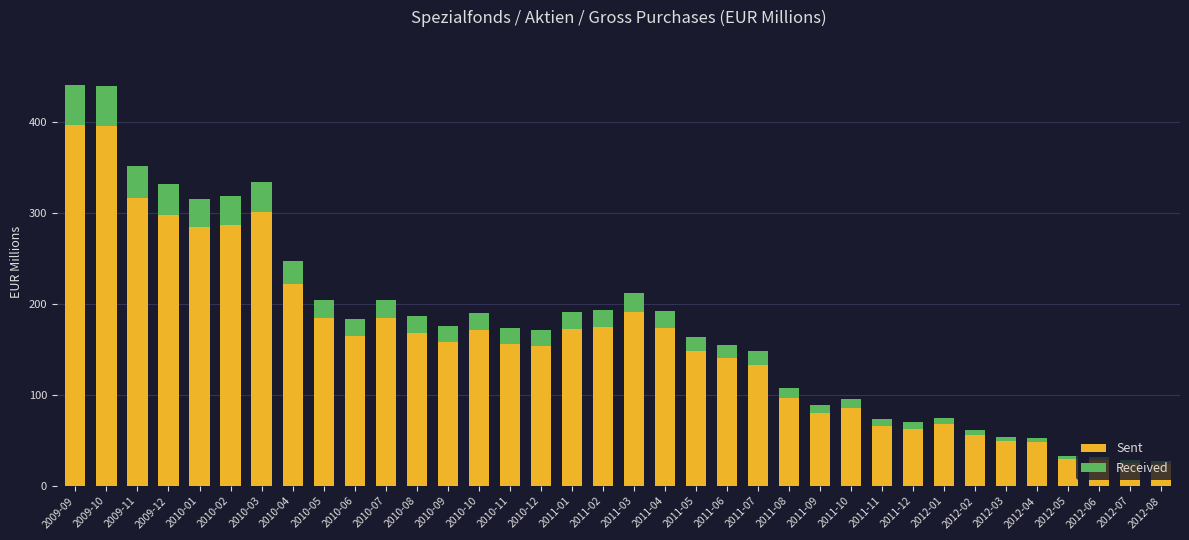

What is the difference between the maximum and minimum values in the Sent series?

372